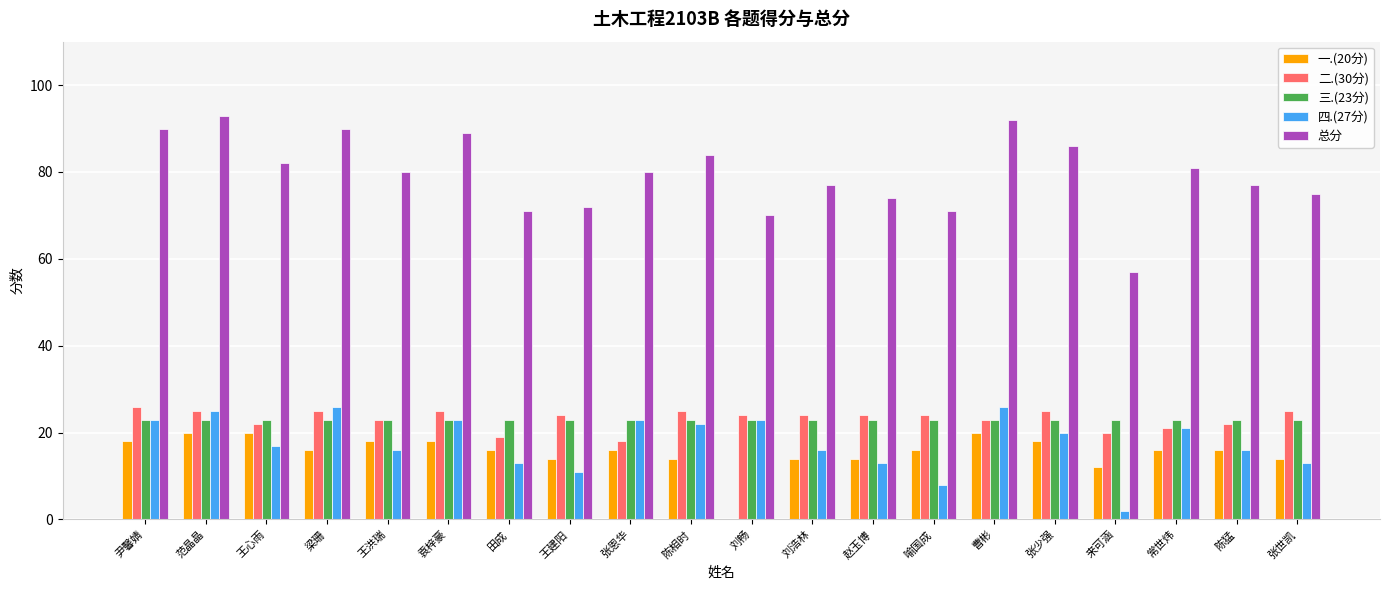

Reading left to right, extract all data points from this chart.

一.(20分): 18	20	20	16	18	18	16	14	16	14	0	14	14	16	20	18	12	16	16	14
二.(30分): 26	25	22	25	23	25	19	24	18	25	24	24	24	24	23	25	20	21	22	25
三.(23分): 23	23	23	23	23	23	23	23	23	23	23	23	23	23	23	23	23	23	23	23
四.(27分): 23	25	17	26	16	23	13	11	23	22	23	16	13	8	26	20	2	21	16	13
总分: 90	93	82	90	80	89	71	72	80	84	70	77	74	71	92	86	57	81	77	75